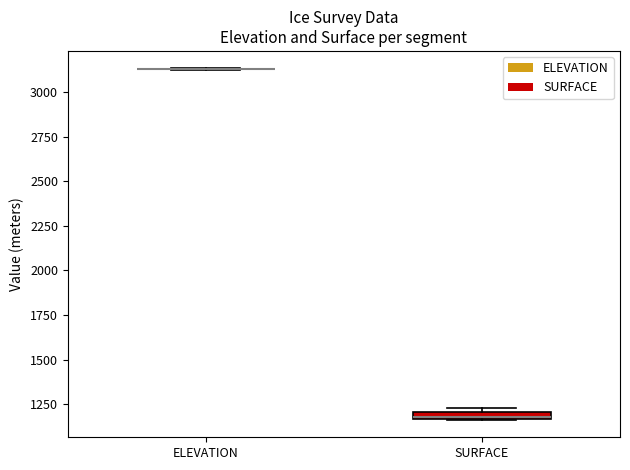

Where is the upper edge of the box for SURFACE on the y-axis? The values are not printed on the chart, so give them approximately, as read against the axis.

1200